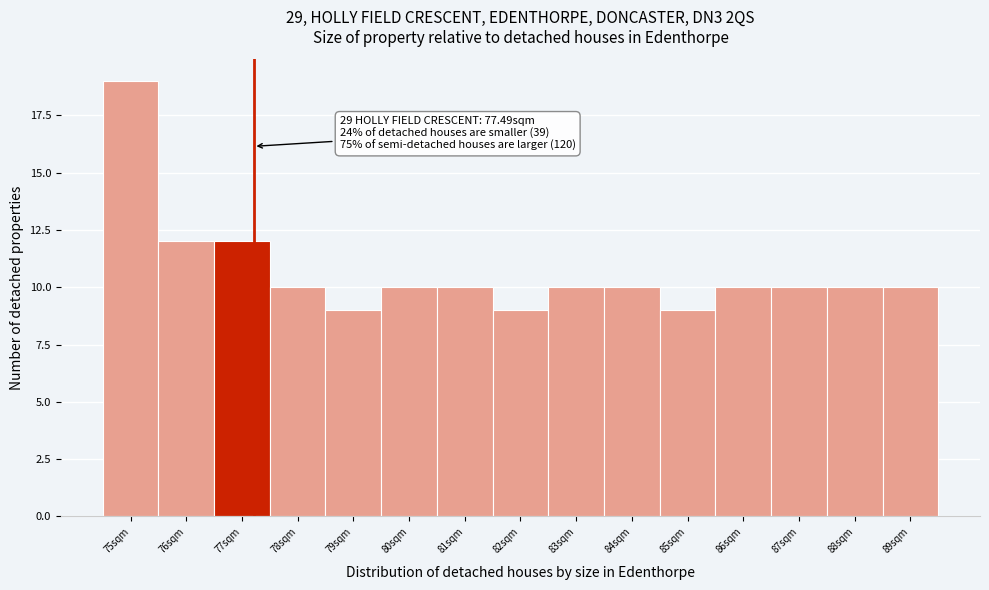

Reading left to right, what are all the values shown in this chart?

75sqm=19	76sqm=12	77sqm=12	78sqm=10	79sqm=9	80sqm=10	81sqm=10	82sqm=9	83sqm=10	84sqm=10	85sqm=9	86sqm=10	87sqm=10	88sqm=10	89sqm=10